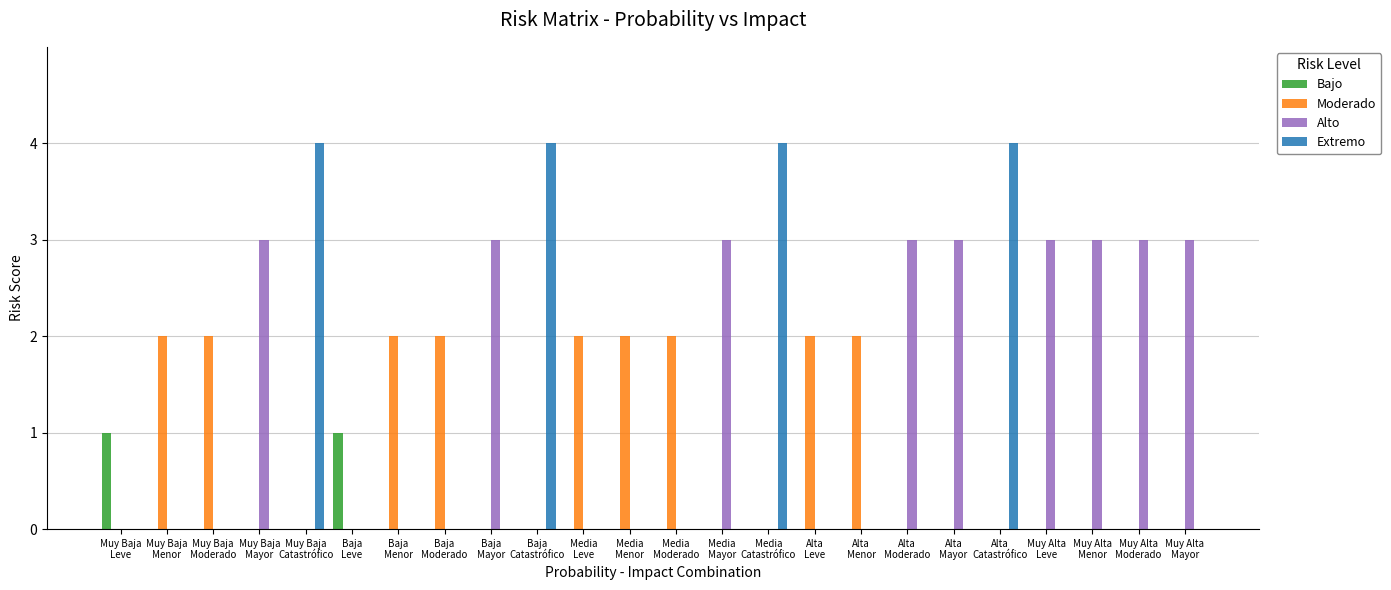

Which series has the largest total across all categories?

Alto